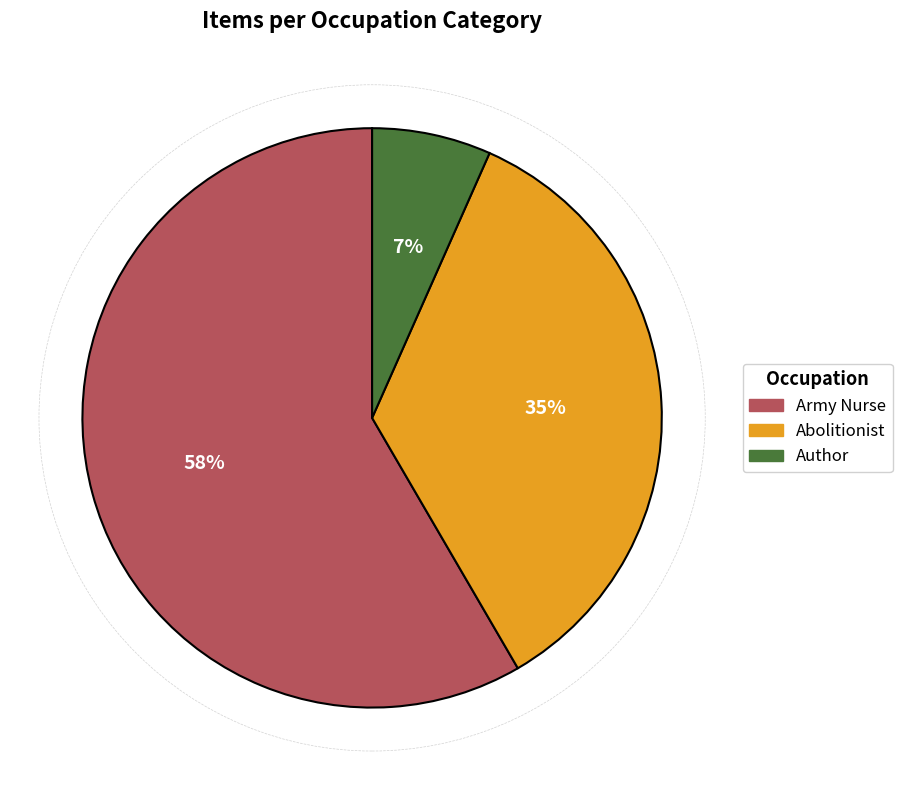

How many segments does this pie chart have?

3